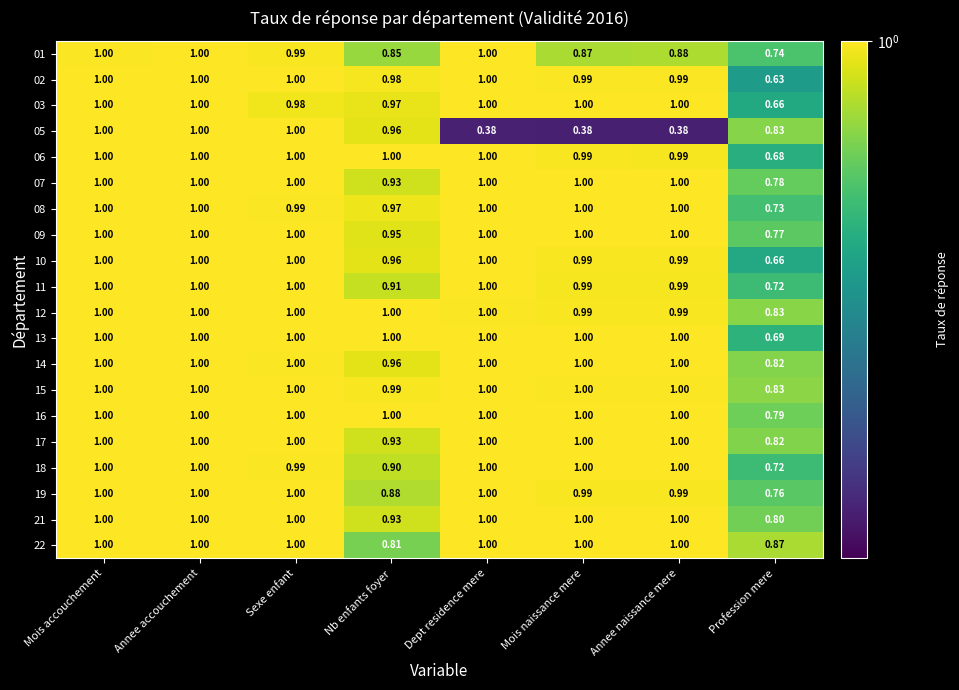

Where is 06 nearest to the value 0?

Profession mere